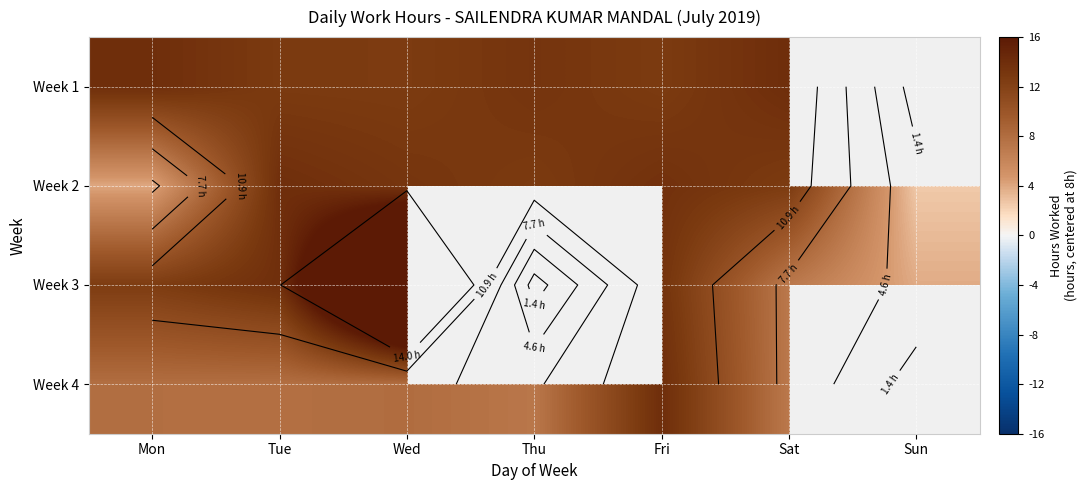

What is the lowest value of the Week 3 series?

3.8